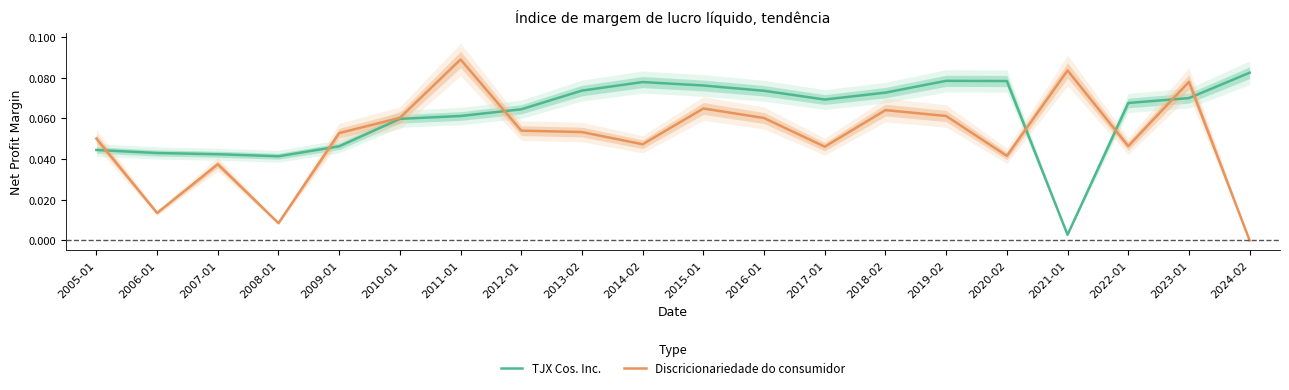

At 2011-01, list the series in order from largest to smallest.

Discricionariedade do consumidor, TJX Cos. Inc.